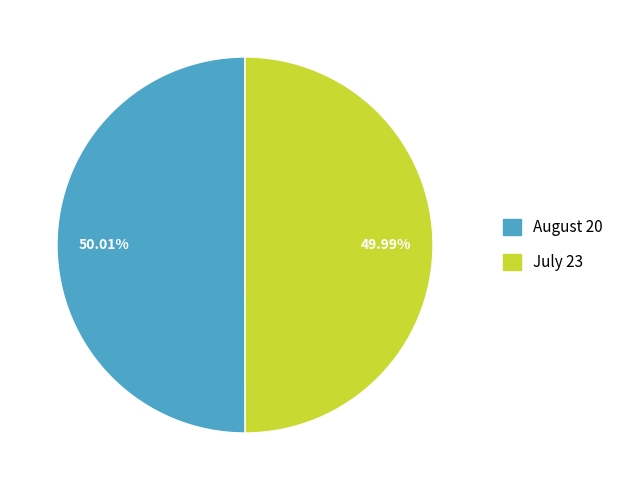

To the nearest percent, what portion does August 20 represent?

50%